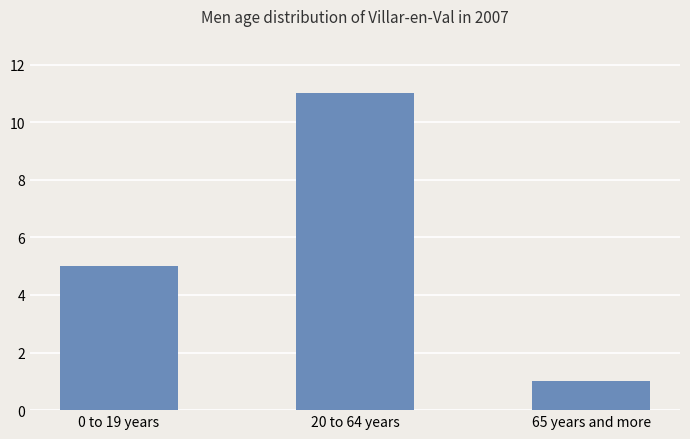

How many bars are there in total?

3